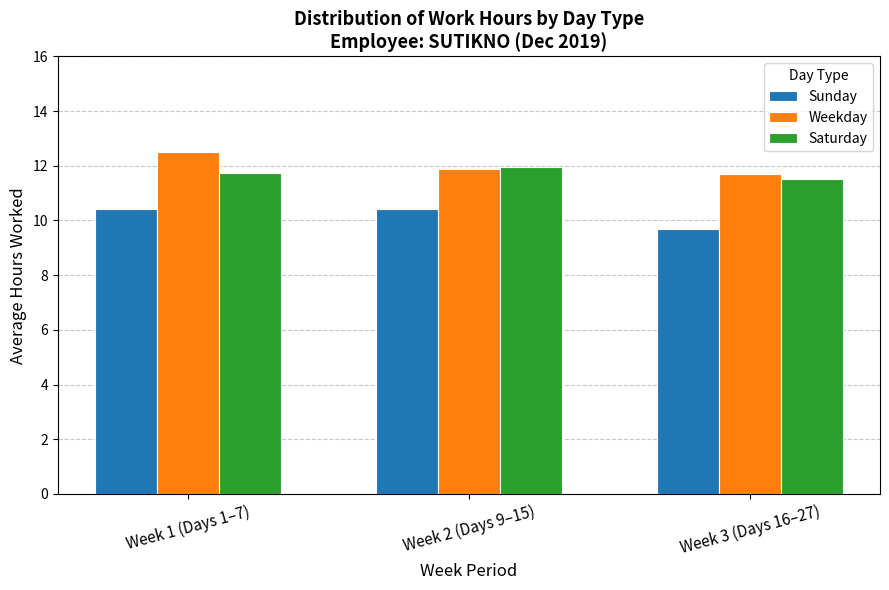

Which series changed the most between Week 1 (Days 1–7) and Week 3 (Days 16–27)?

Weekday